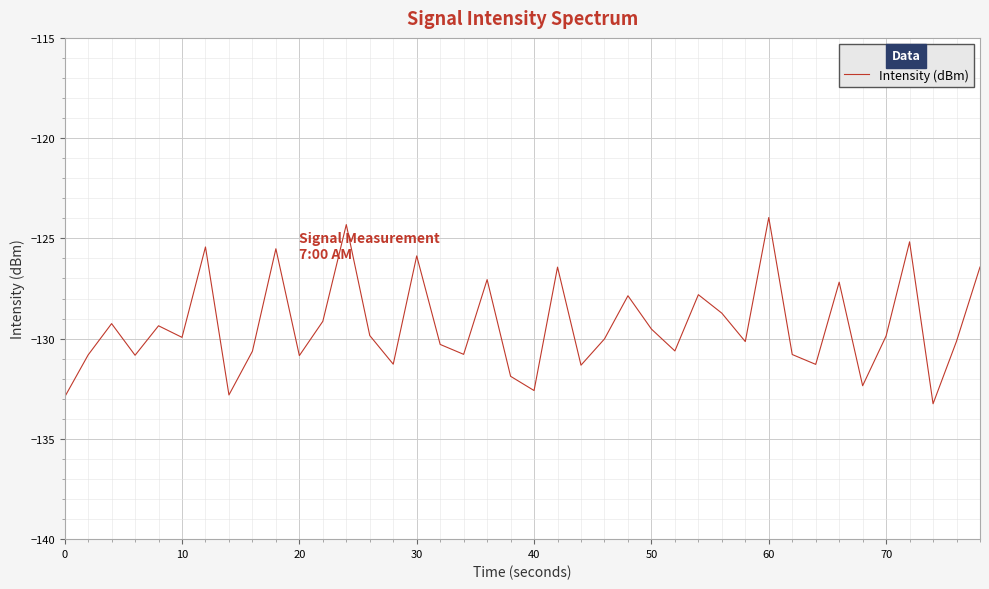

What is the greatest value displayed?

-124.0